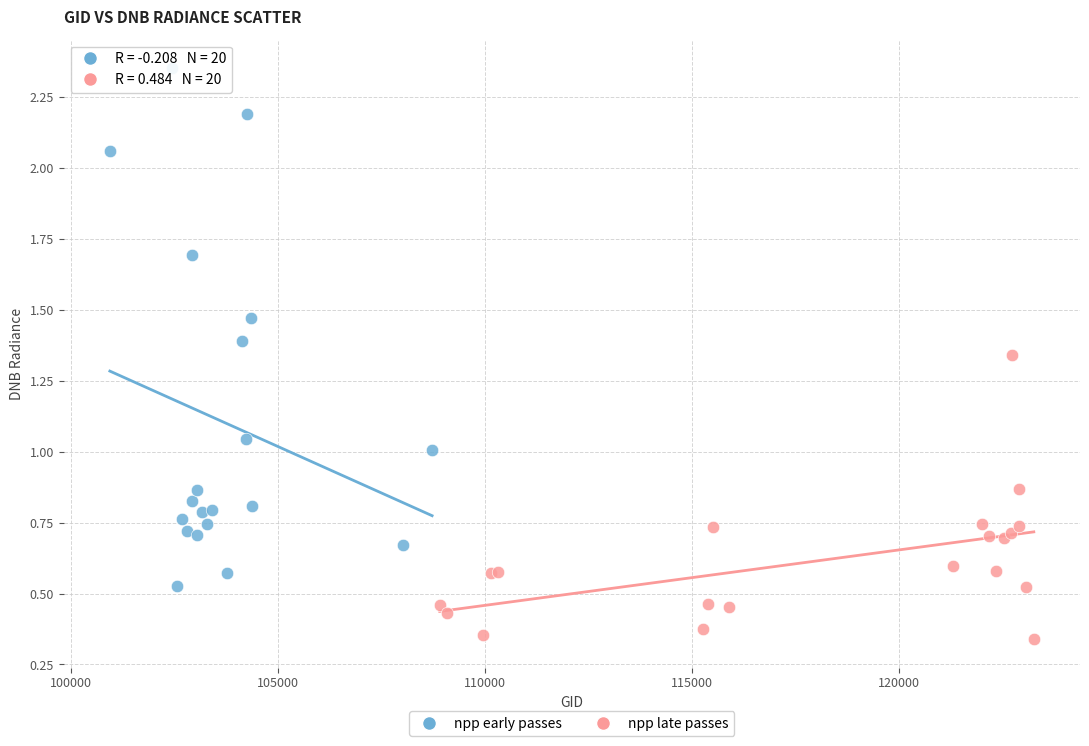

Which series contains the lowest Y value?

npp late passes